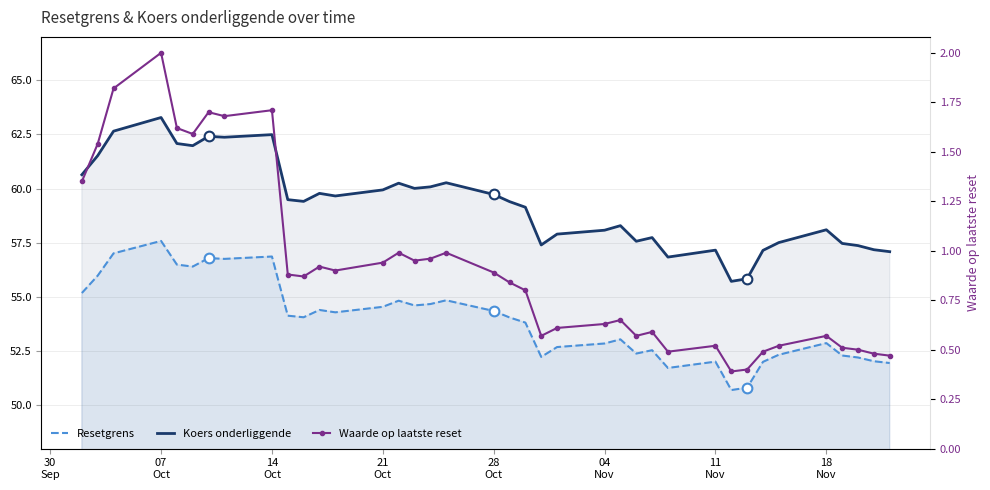

What is the maximum value shown in the chart?

63.3